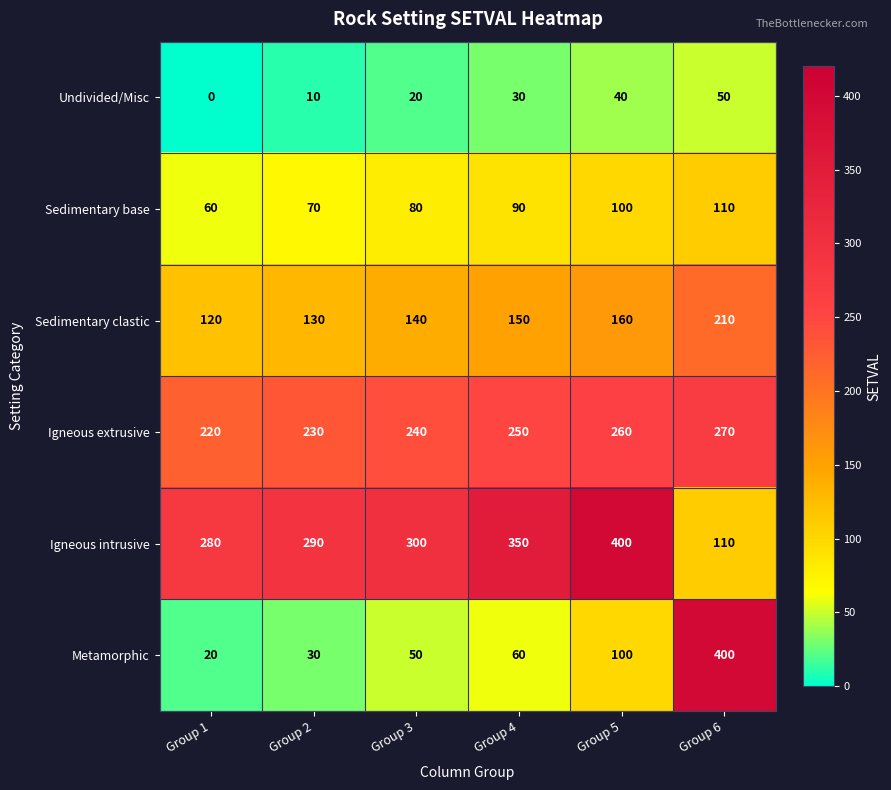

What is the greatest value displayed?

400